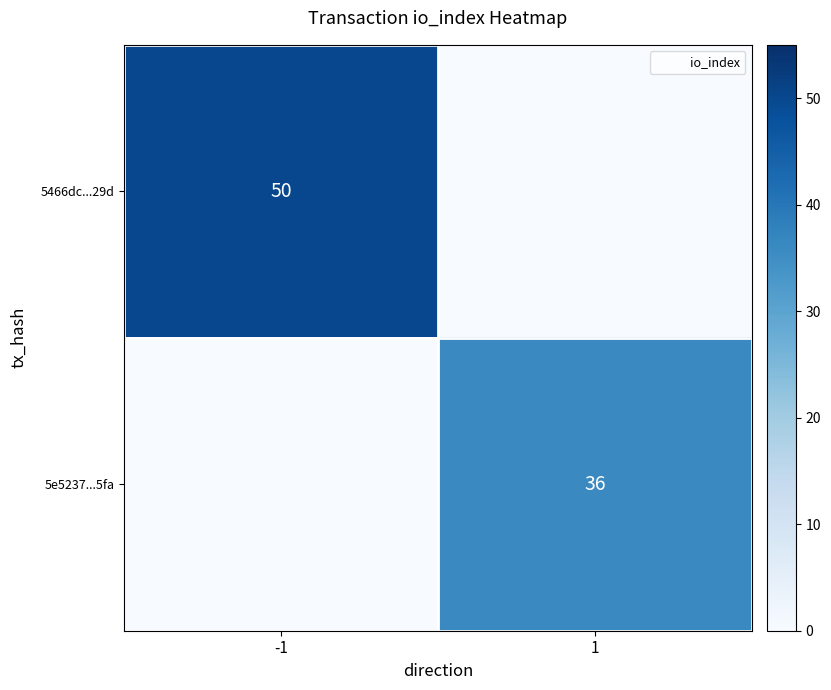

How many positive values does the 5466dc...29d series have?

1